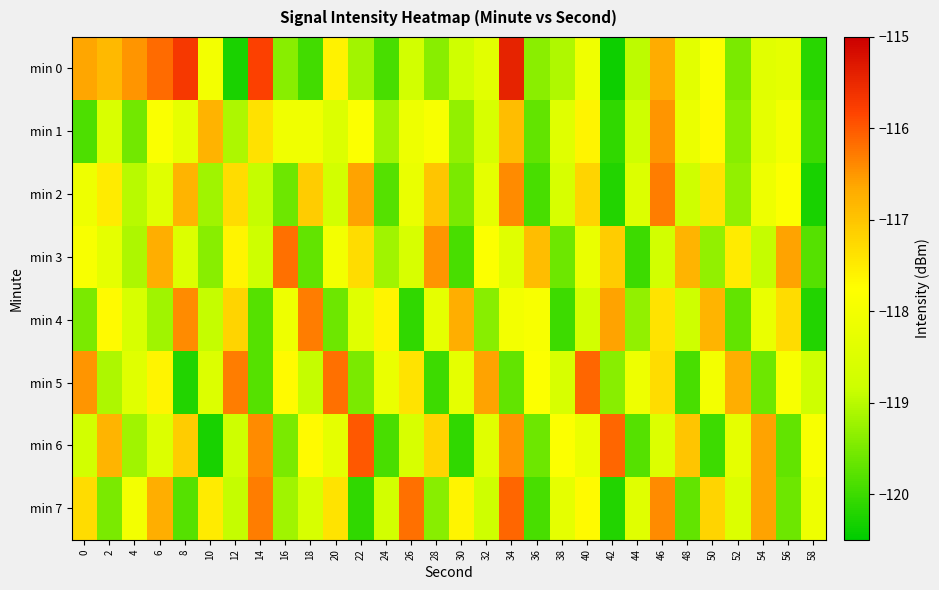

At which category is the sum across all series the highest?

34